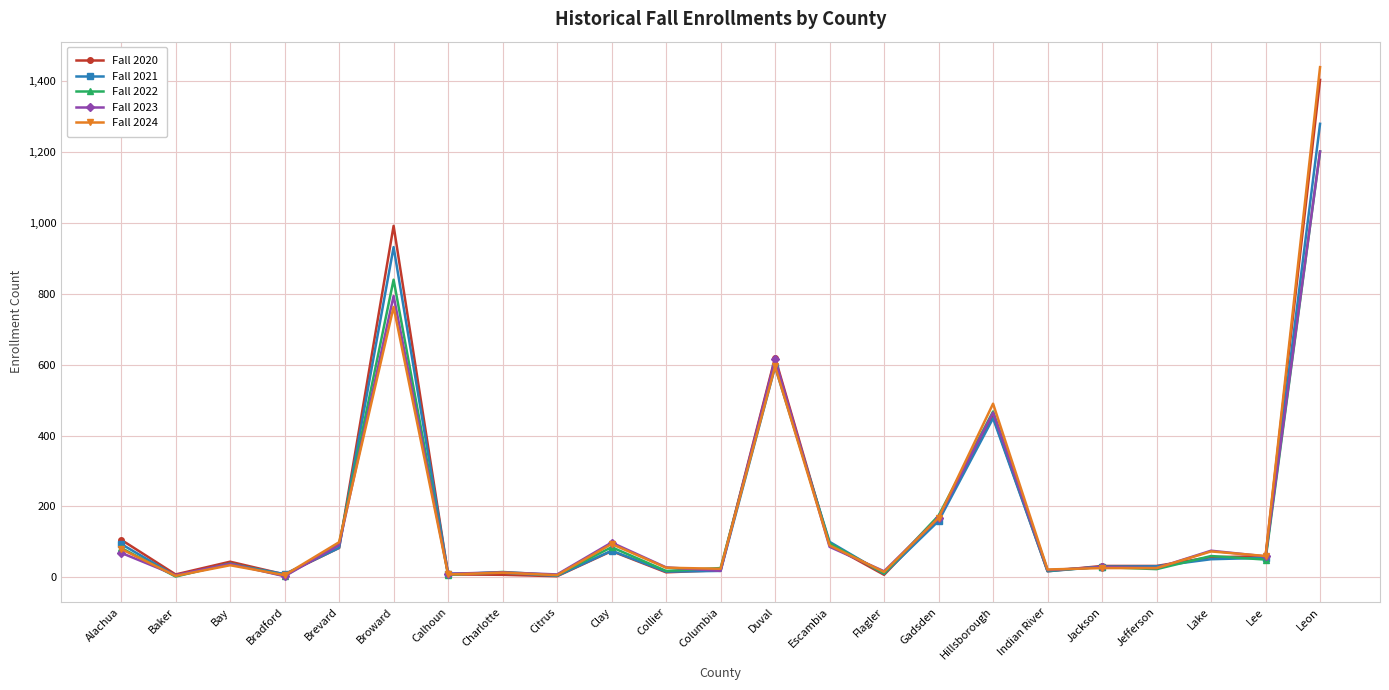

What is the total value across all series at Lee?

283